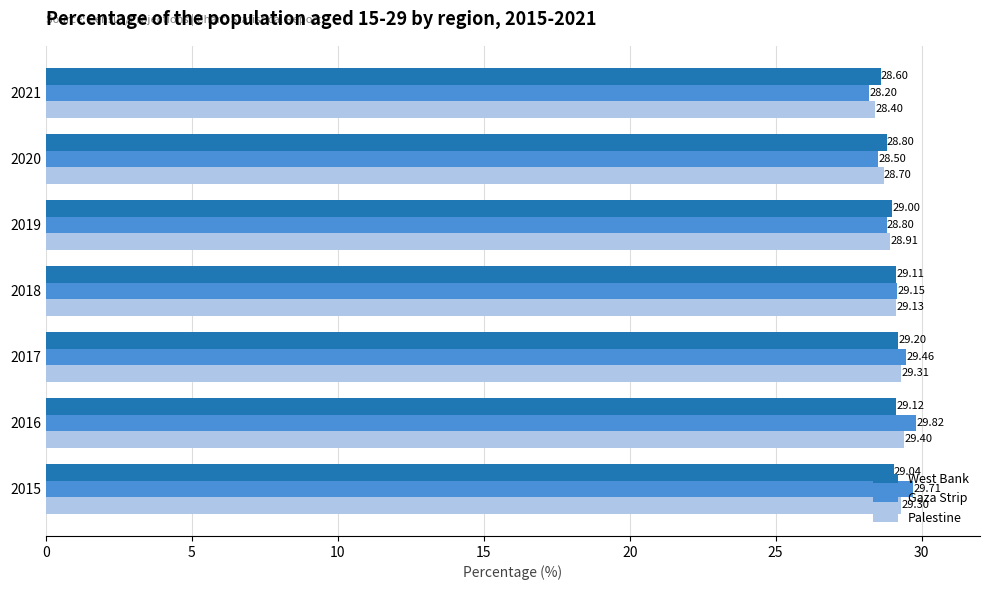

At 2015, list the series in order from smallest to largest.

West Bank, Palestine, Gaza Strip